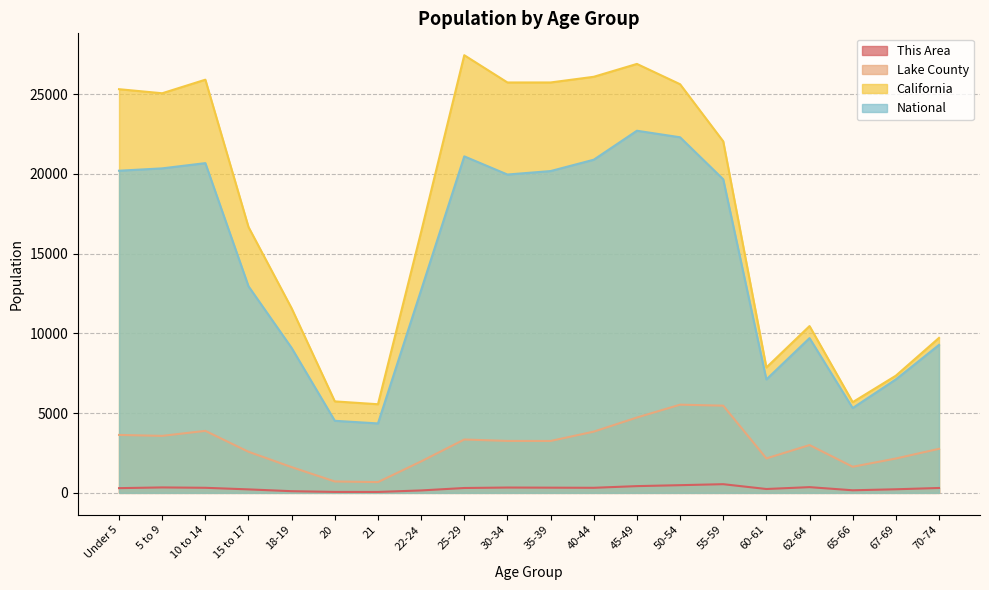

At which label is This Area closest to 301?

25-29